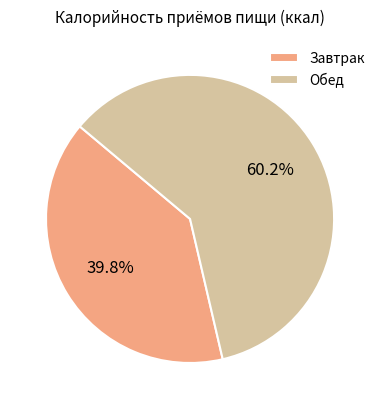

Rank the categories by value from lowest to highest.

Завтрак, Обед